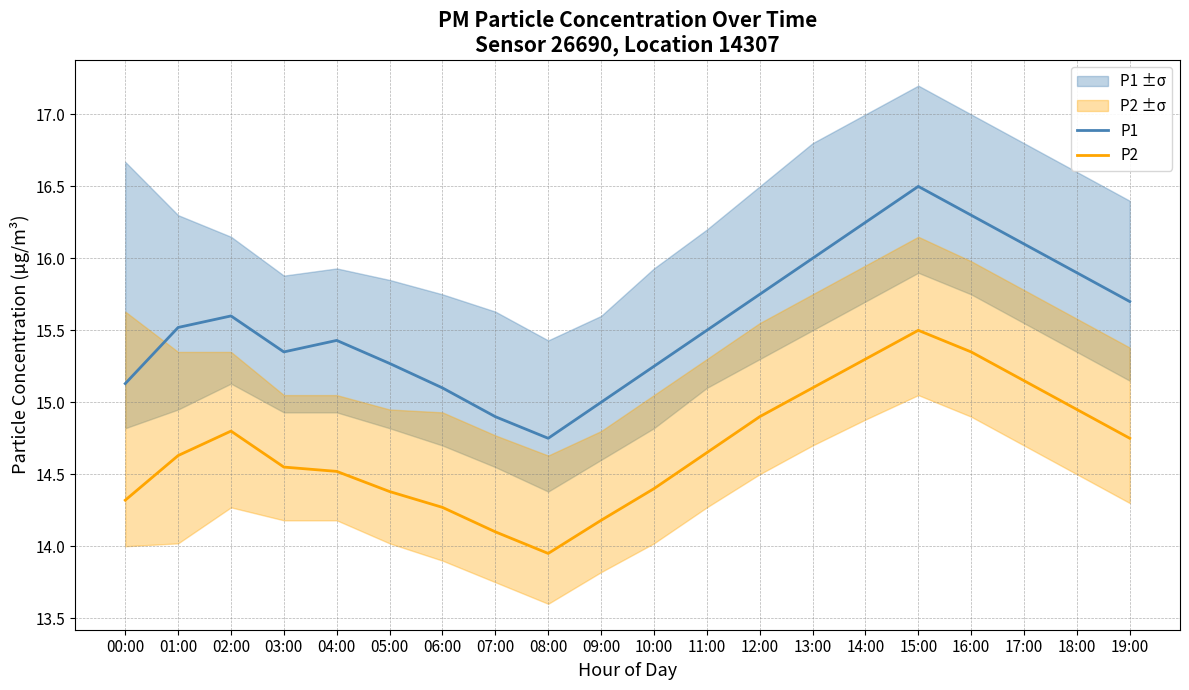

List the series in order of their peak value, highest first.

P1, P2